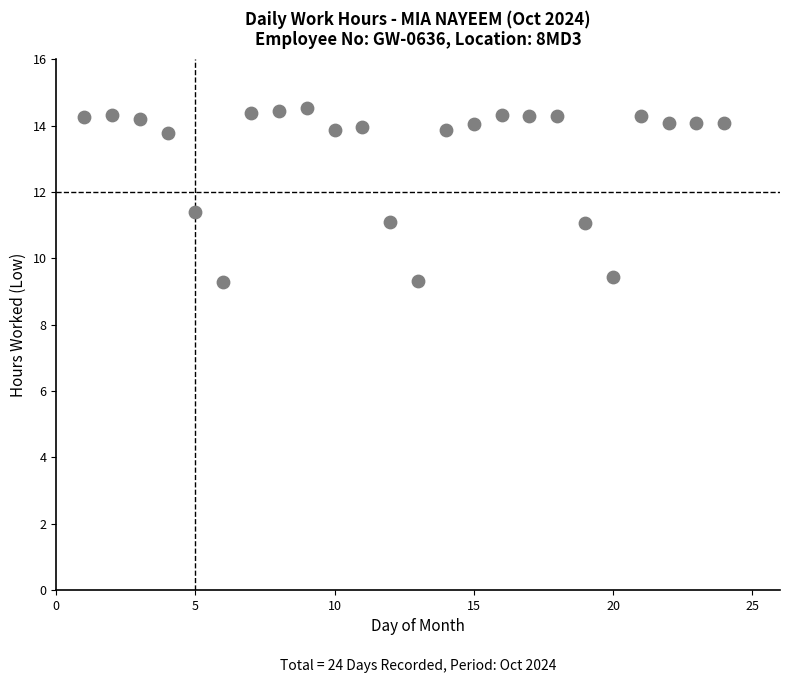

What is the range of X values (max minus min)?

23.0